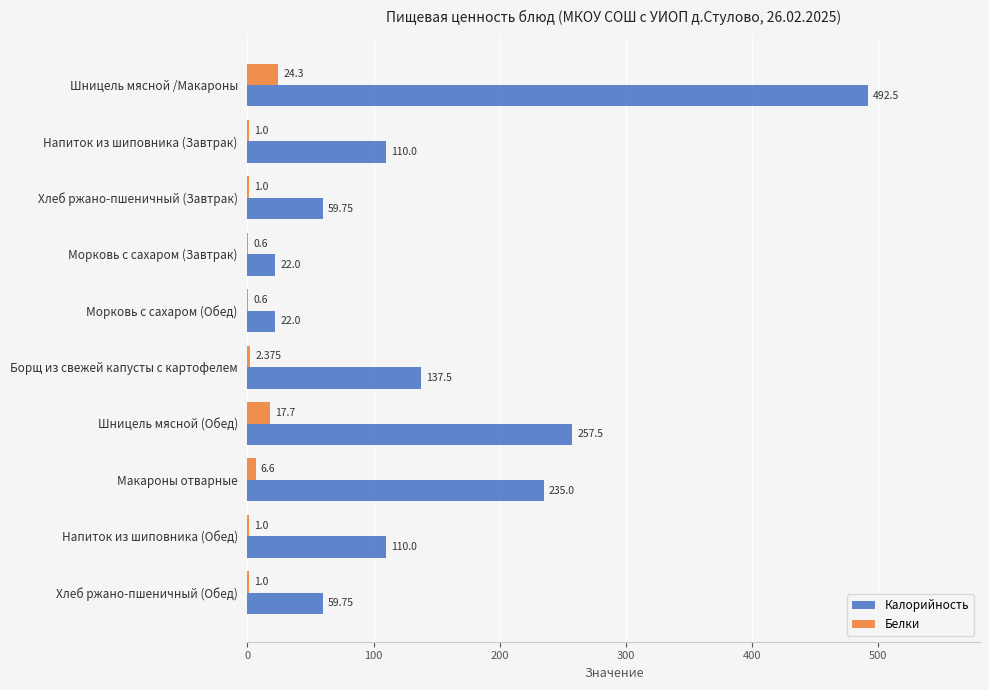

At which category is the sum across all series the highest?

Шницель мясной /Макароны